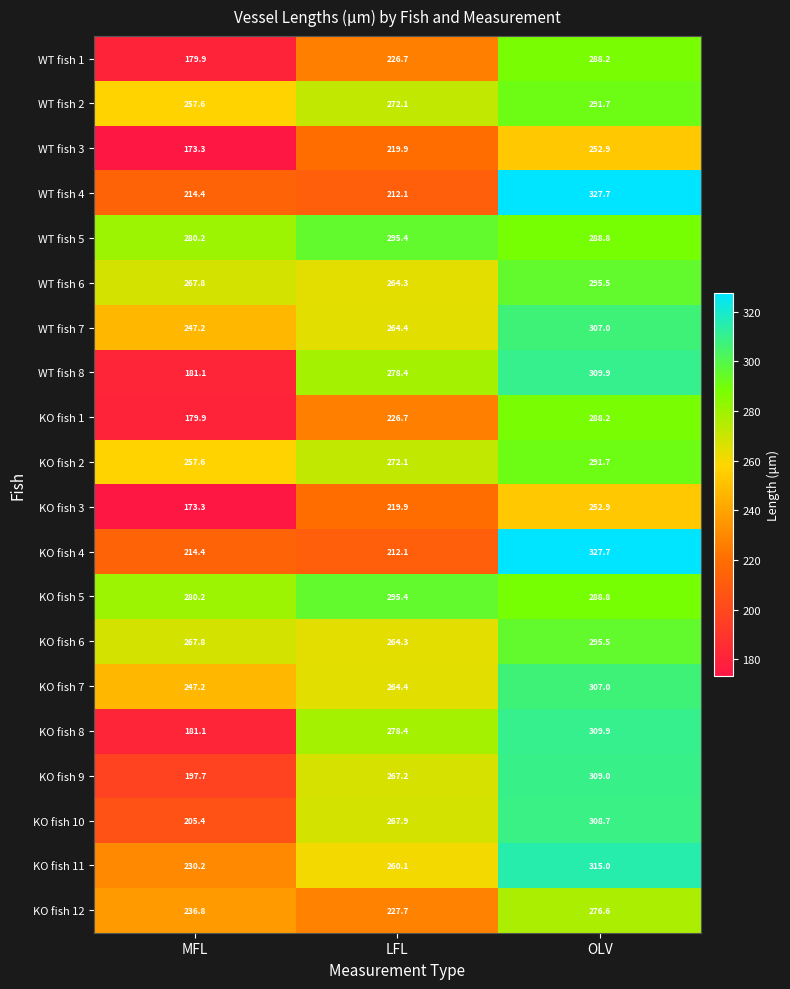

What is the highest value of the KO fish 12 series?

276.6